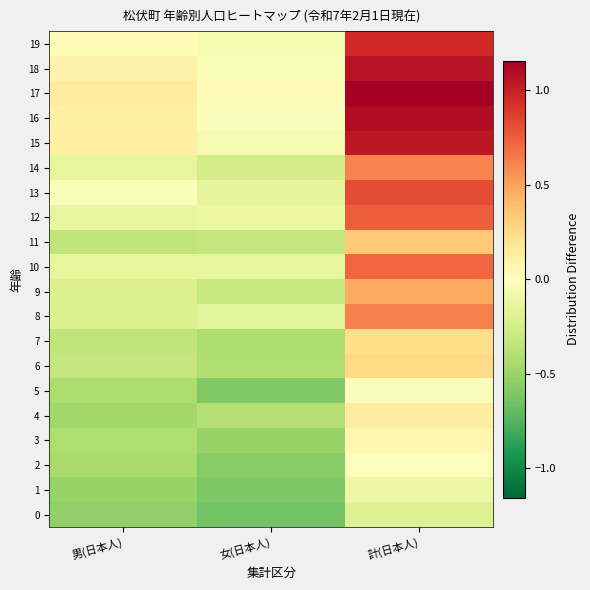

Which has a higher value, 女(日本人) or 計(日本人)?

計(日本人)